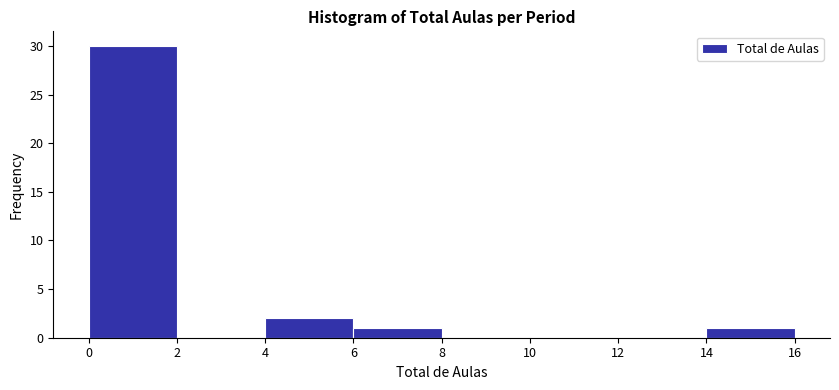

What is the height of the bar covering 0 to 2 on the x-axis? The values are not printed on the chart, so give them approximately, as read against the axis.

30